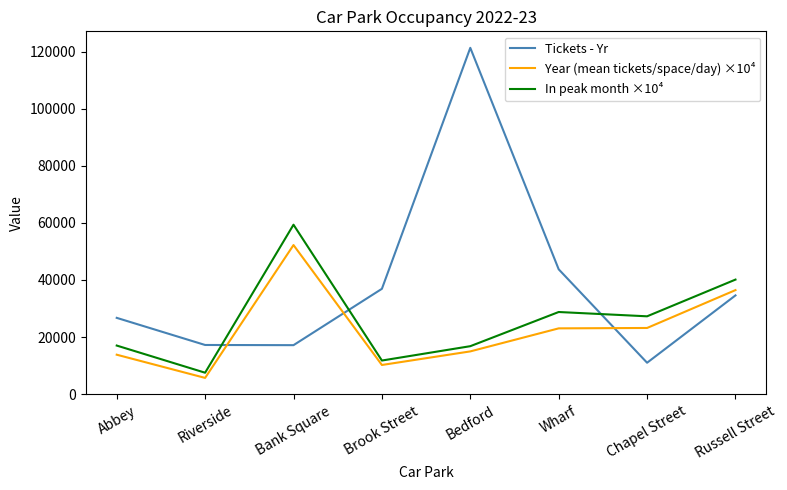

Rank the series by their maximum value, from lowest to highest.

Year (mean tickets/space/day) ×10⁴, In peak month ×10⁴, Tickets - Yr